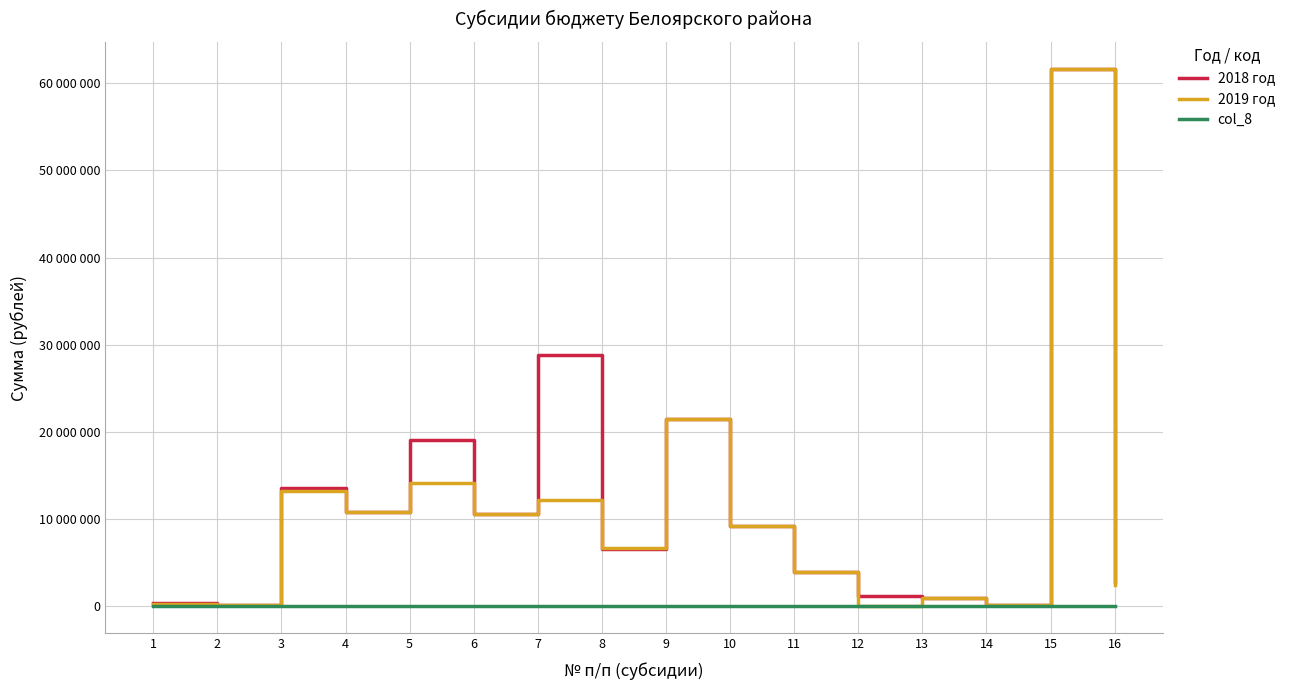

The value of col_8 at 11 is 82050. True or false?

True